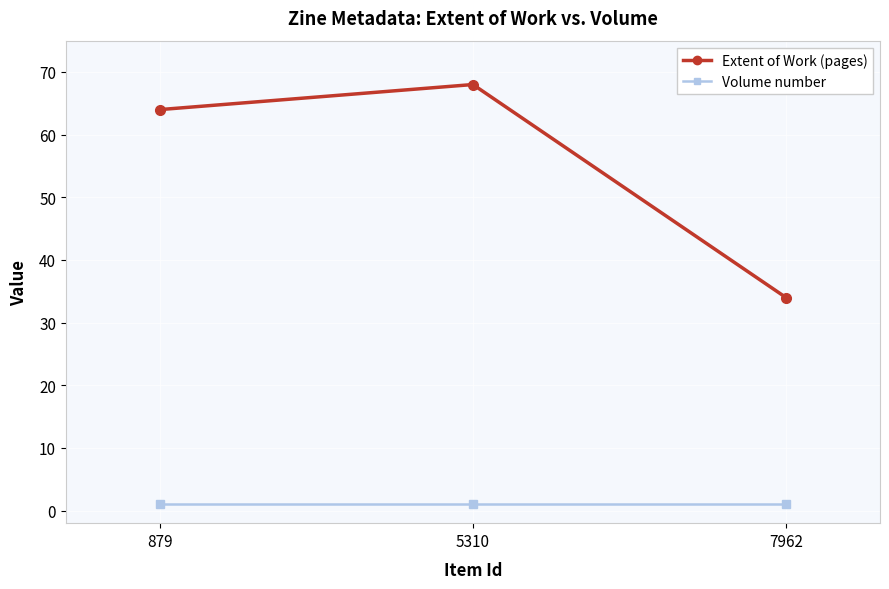

At which category is the sum across all series the highest?

5310